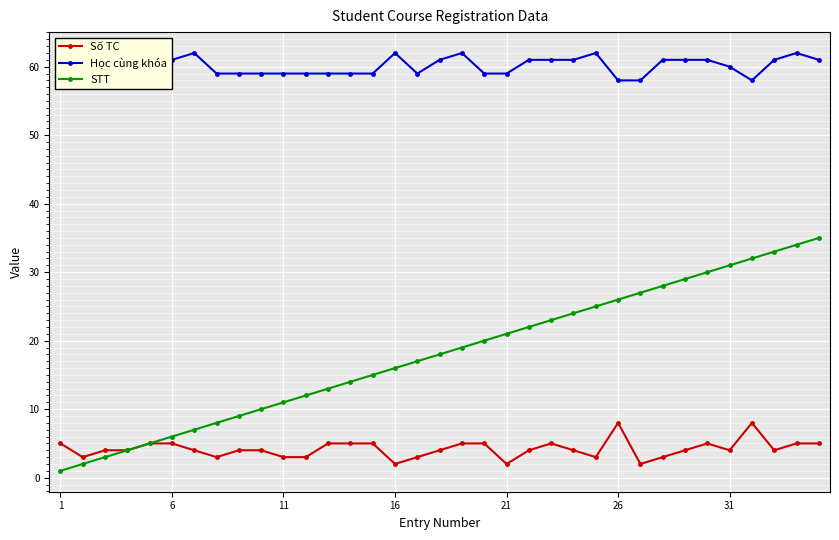

What is the difference between the second highest and second lowest values in the STT series?

32